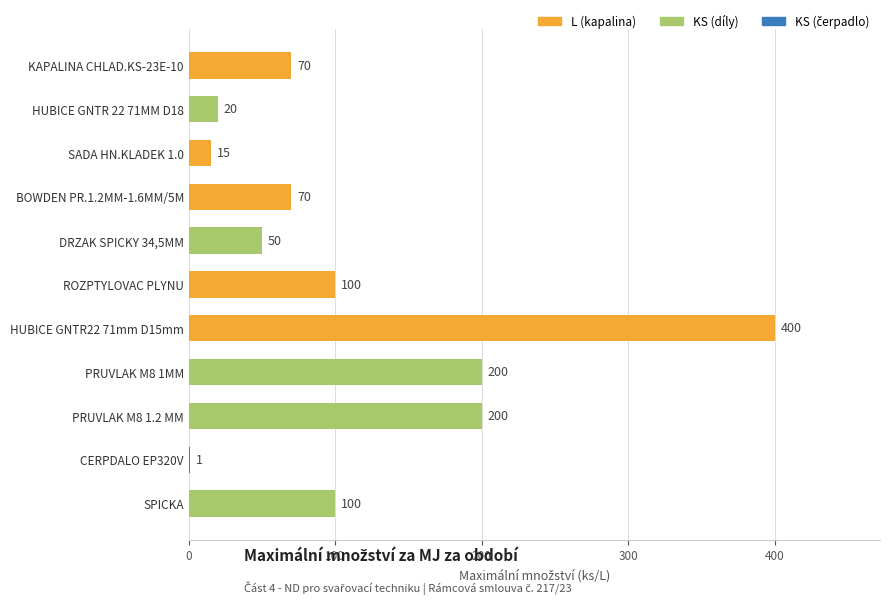

Between PRUVLAK M8 1.2 MM and SPICKA, which is larger?

PRUVLAK M8 1.2 MM